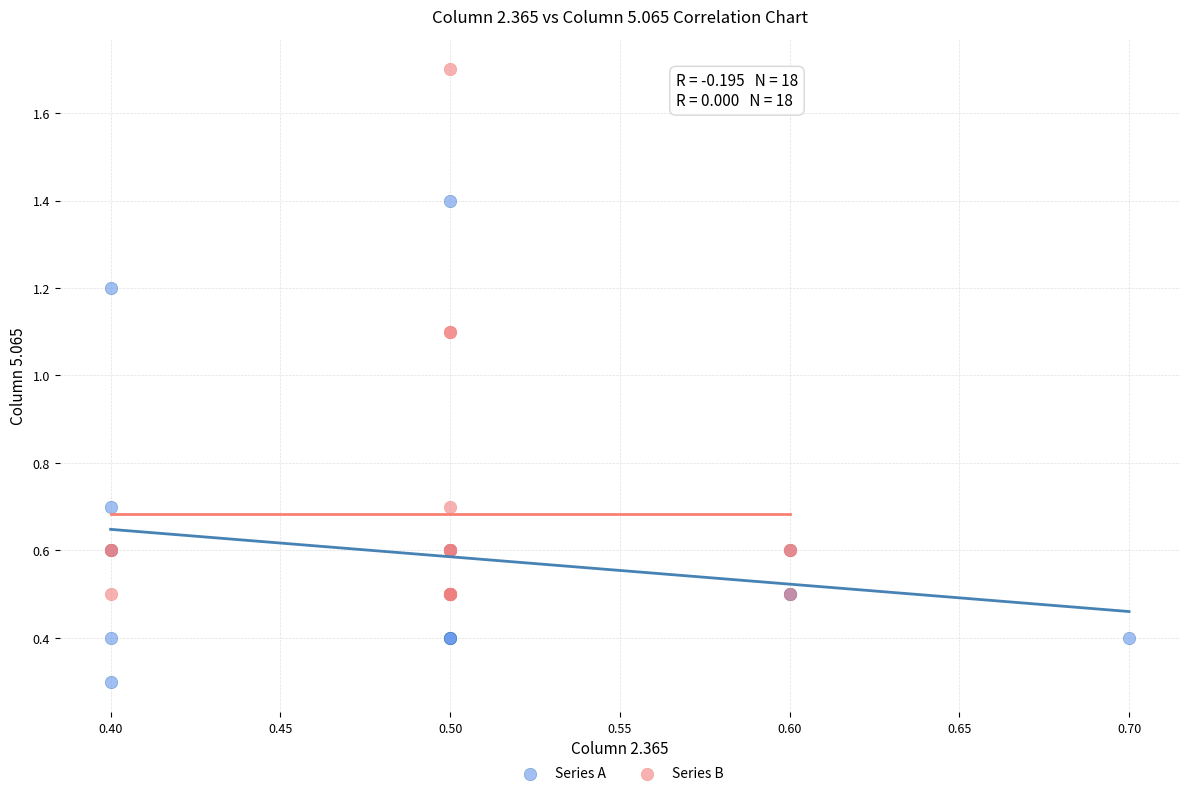

Which series reaches the maximum Y coordinate?

Series B